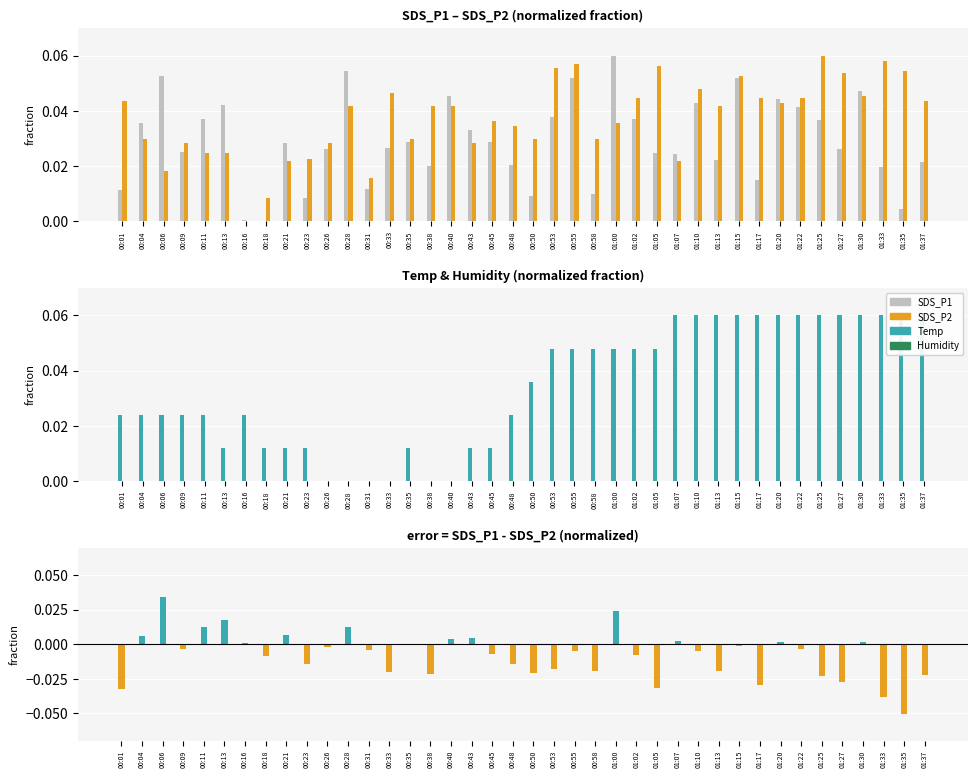

How many bars are there in total?

200